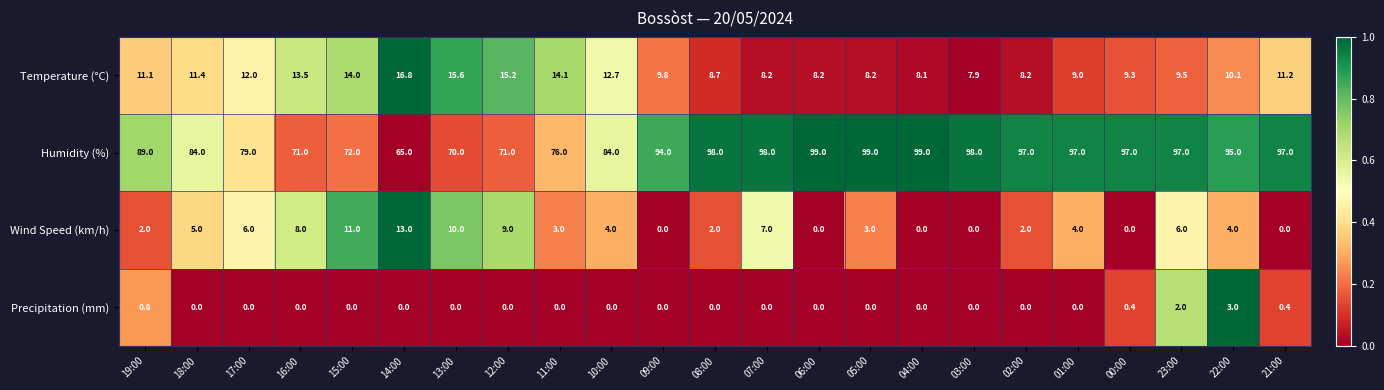

What value does the Temperature (°C) series have at 02:00?

8.2